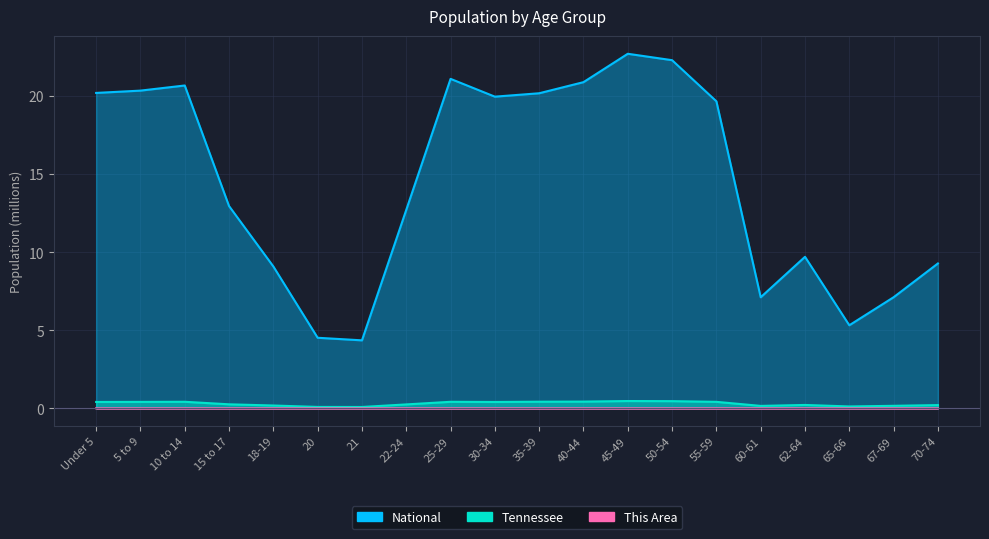

Count the number of data series in this chart.

3